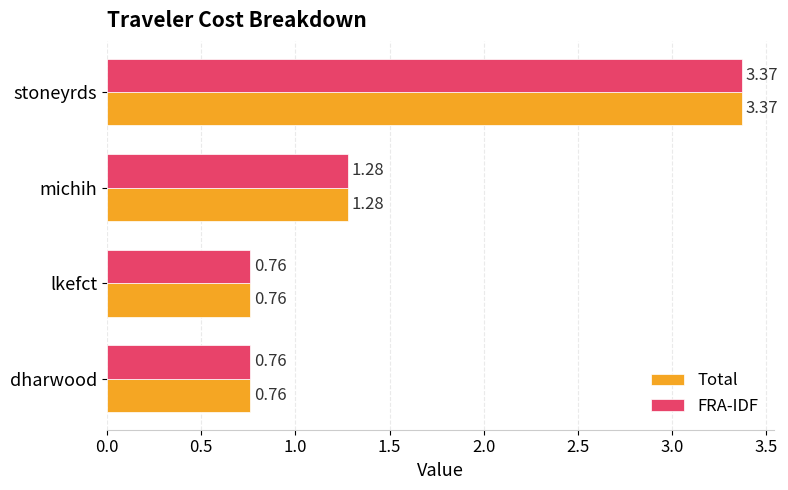

Which category has the highest value across all series?

stoneyrds